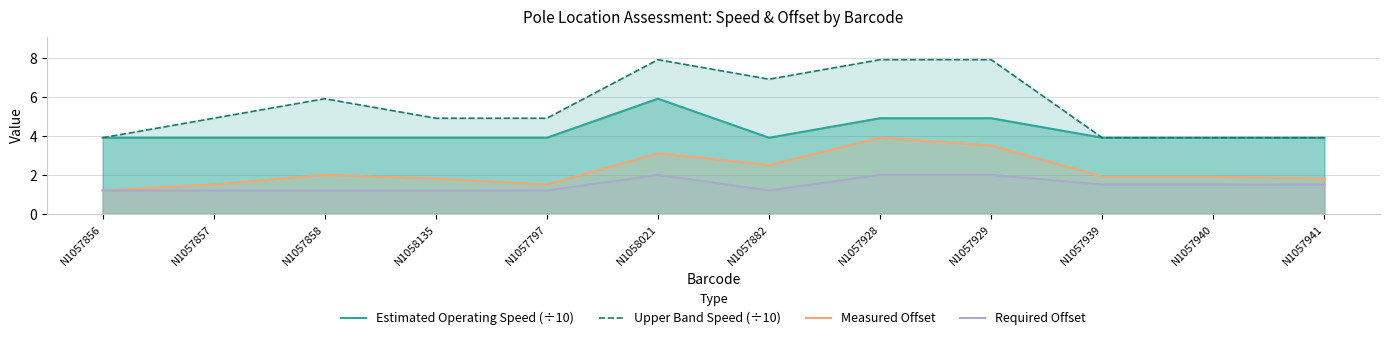

The Measured Offset series shows 1.9 at N1057940. True or false?

True